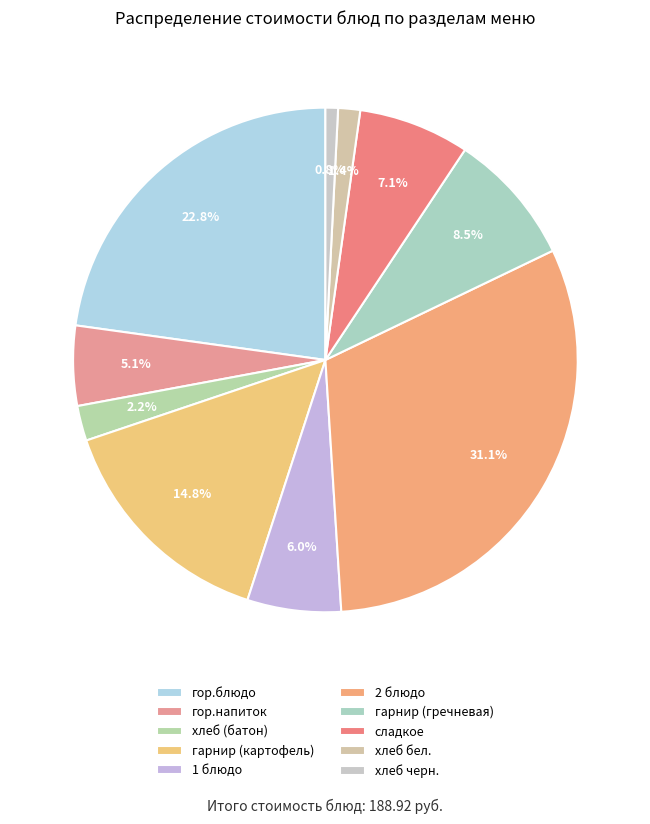

To the nearest percent, what percentage of the pie is гор.блюдо?

23%